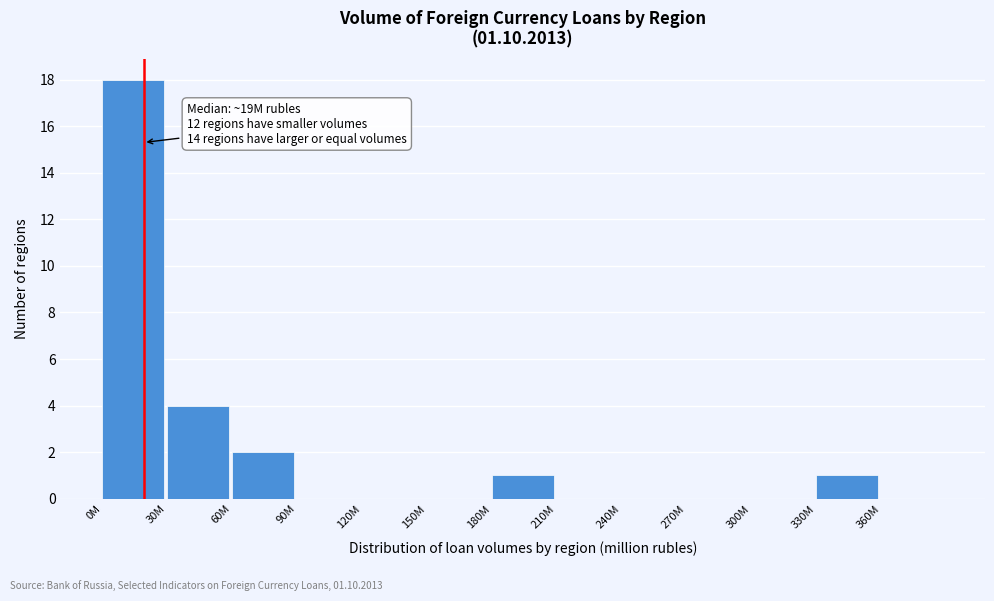

Reading left to right, what are all the values shown in this chart?

0M=18	30M=4	60M=2	90M=0	120M=0	150M=0	180M=1	210M=0	240M=0	270M=0	300M=0	330M=1	360M=0